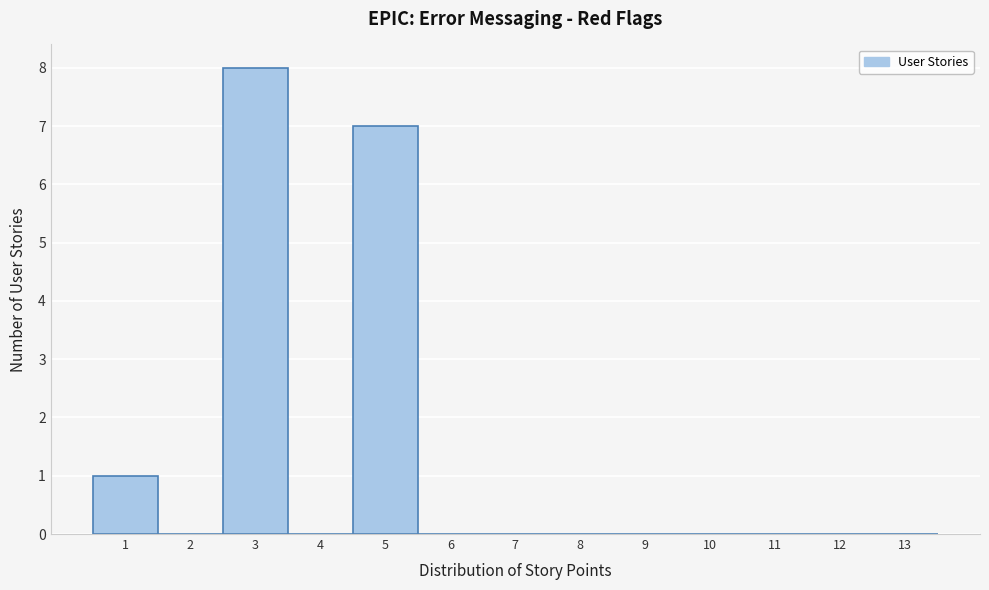

Reading left to right, transcribe this chart: for each bar, give the range it covers on the x-axis and its height. The values are not printed on the chart, so give them approximately, as read against the axis.

0.5 to 1.5: 1
1.5 to 2.5: 0
2.5 to 3.5: 8
3.5 to 4.5: 0
4.5 to 5.5: 7
5.5 to 6.5: 0
6.5 to 7.5: 0
7.5 to 8.5: 0
8.5 to 9.5: 0
9.5 to 10.5: 0
10.5 to 11.5: 0
11.5 to 12.5: 0
12.5 to 13.5: 0